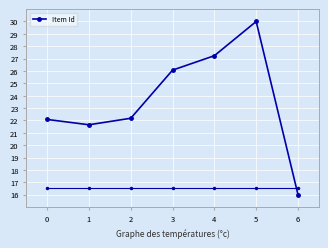

What is the sum of all values?

165.2